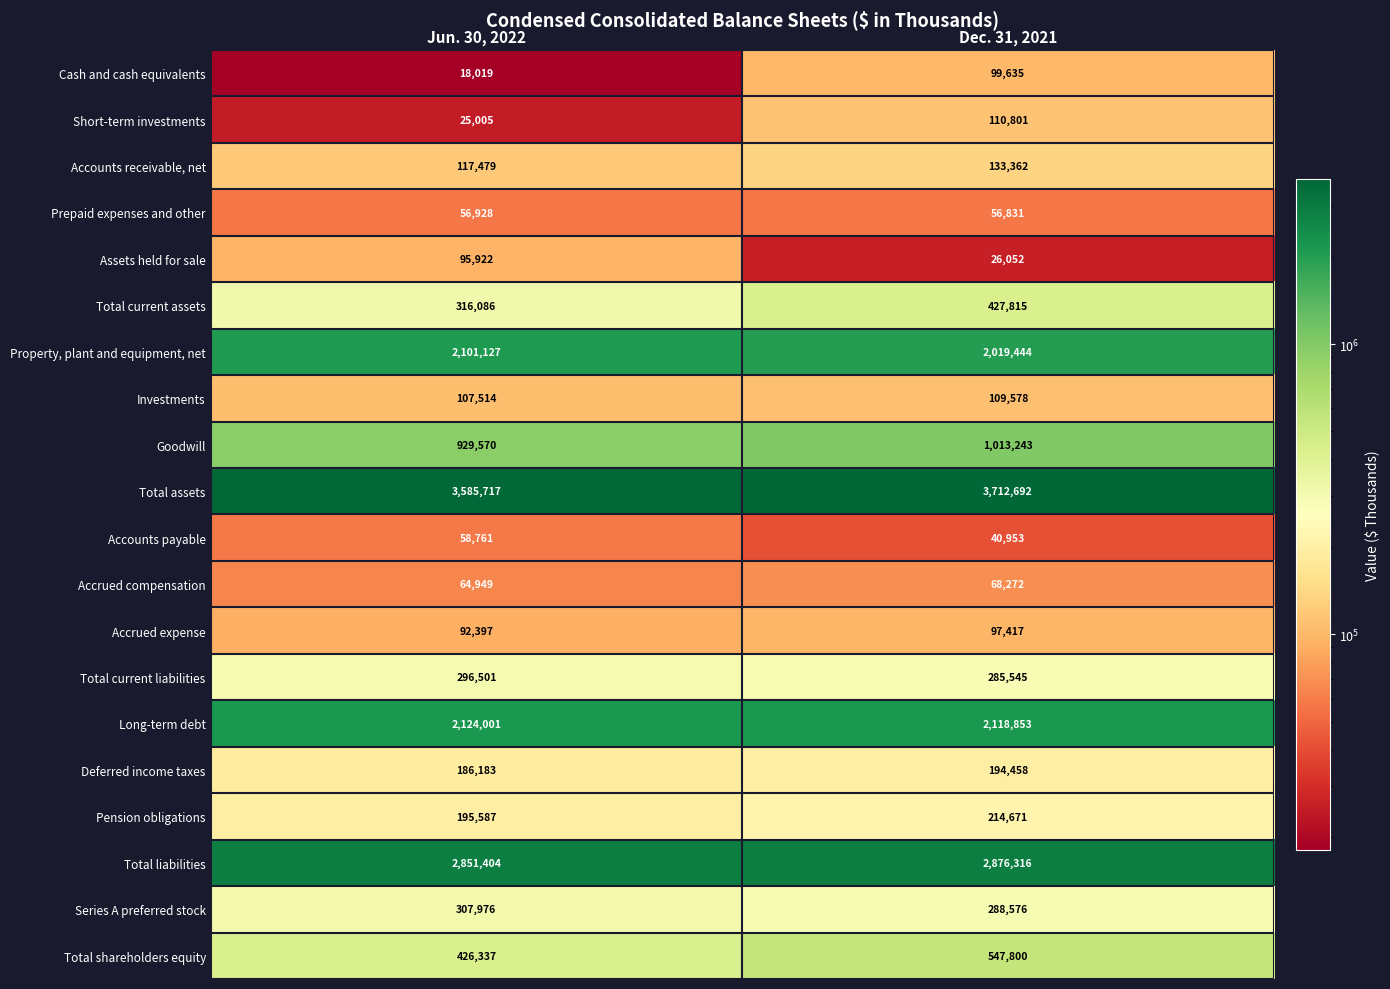

At which label is Accrued compensation closest to 66610?

Jun. 30, 2022